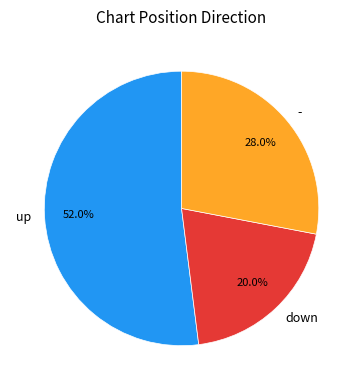

Which slice is the smallest?

down